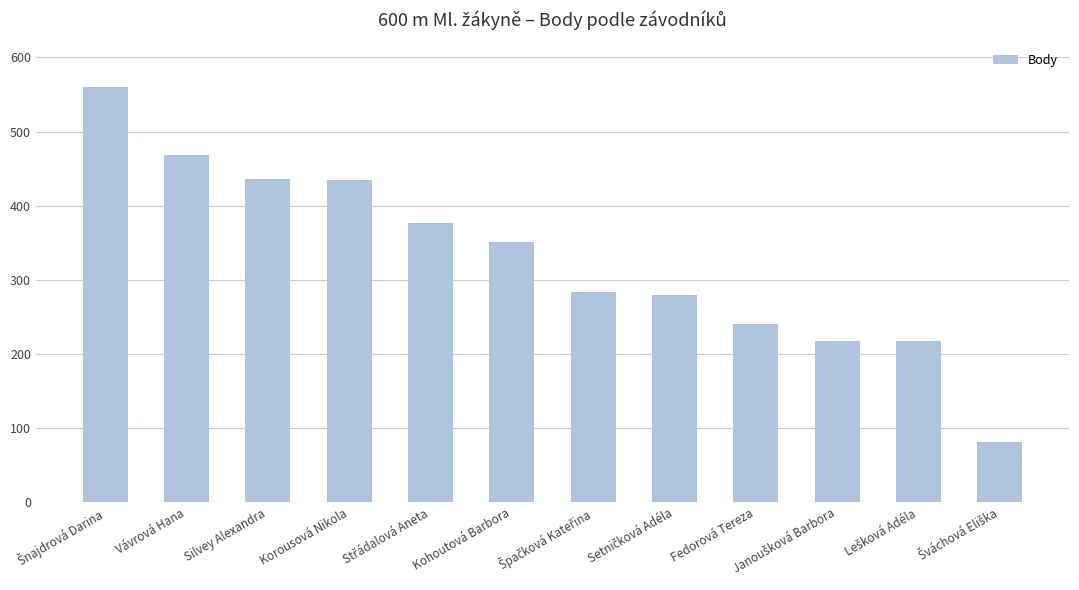

What is the smallest value displayed?

81